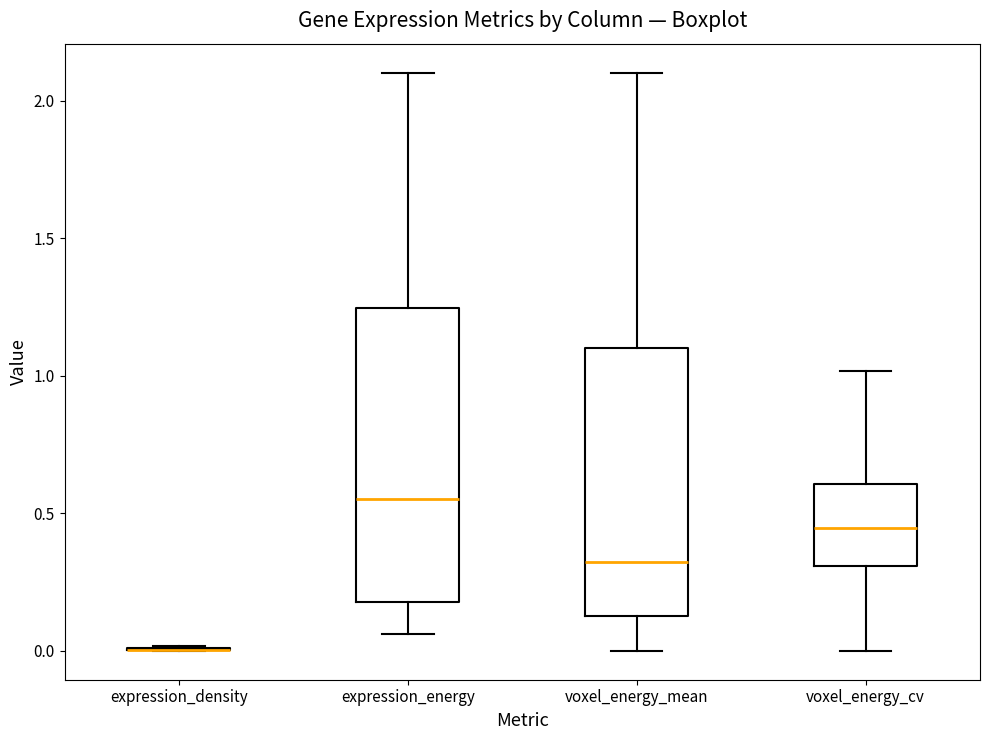

Reading left to right, transcribe this box plot: for each box, give where its median line is, the range the box spans, and where its two whiskers end, as read against the y-axis. The values are not printed on the chart, so give them approximately, as read against the axis.

expression_density: box collapsed to a line at 0.00, whiskers 0.00 to 0.00
expression_energy: median 0.55, box 0.20 to 1.25, whiskers 0.05 to 2.10
voxel_energy_mean: median 0.30, box 0.15 to 1.10, whiskers 0.00 to 2.10
voxel_energy_cv: median 0.45, box 0.30 to 0.60, whiskers 0.00 to 1.00